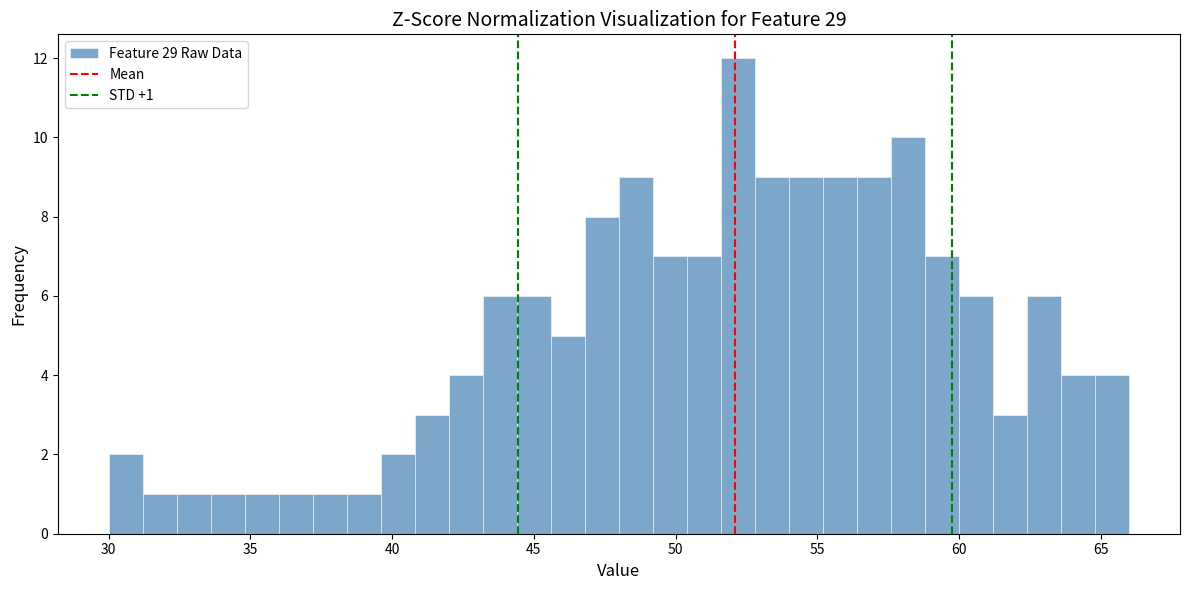

Around what value on the x-axis is the tallest bar? Give the approximate position of its centre, as read against the axis.

52.0